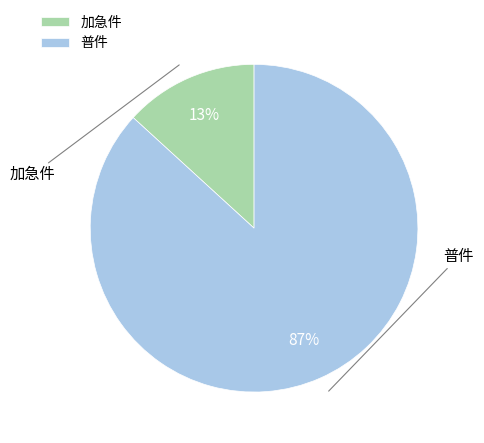

Is 加急件 the majority of the pie?

No